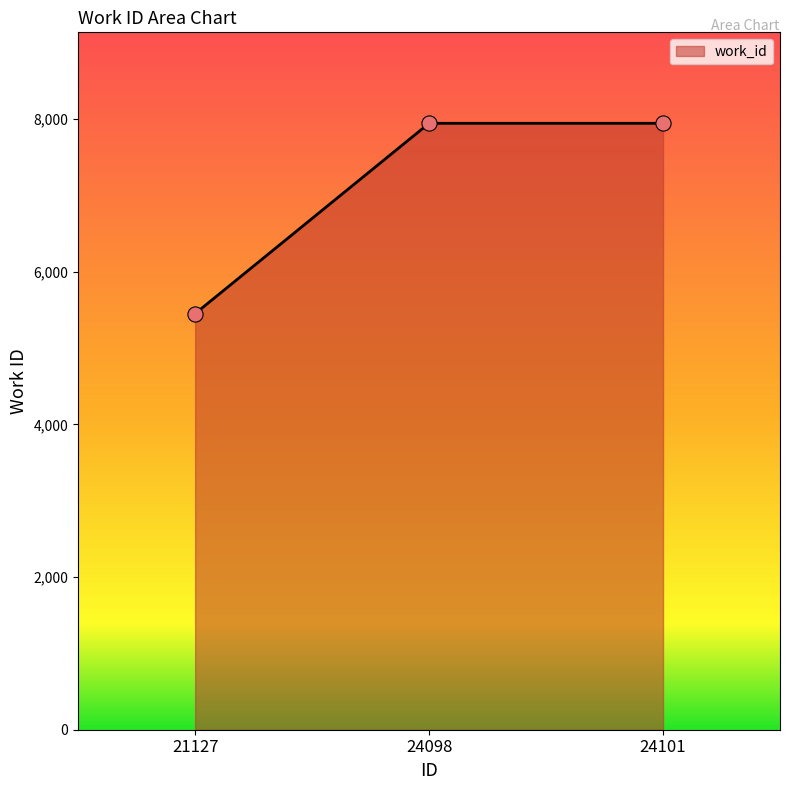

What is the change in value from 21127 to 24098?

+2494